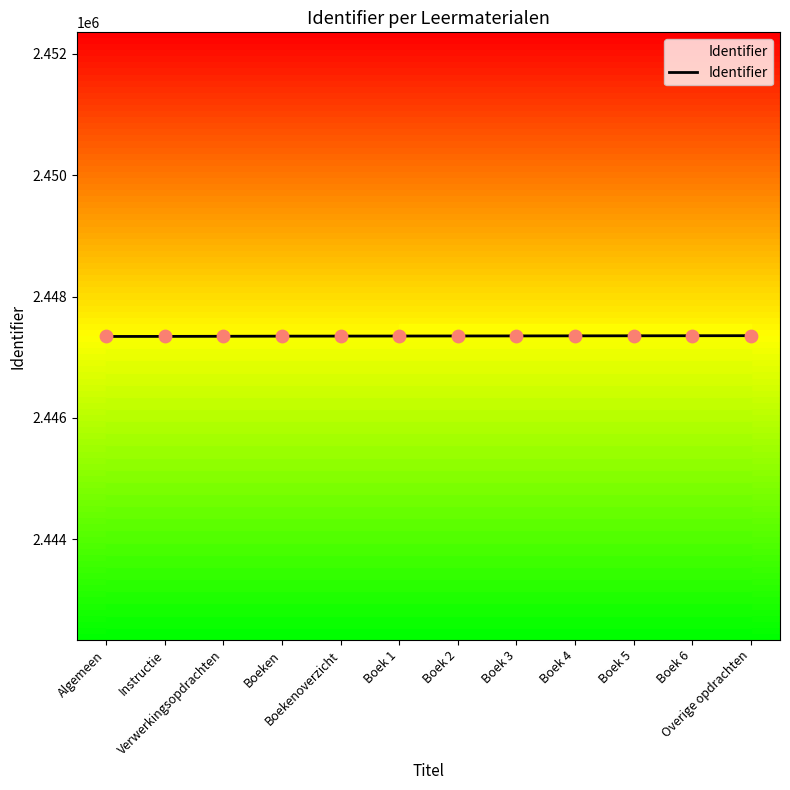

What is the change in value from Verwerkingsopdrachten to Overige opdrachten?

+10